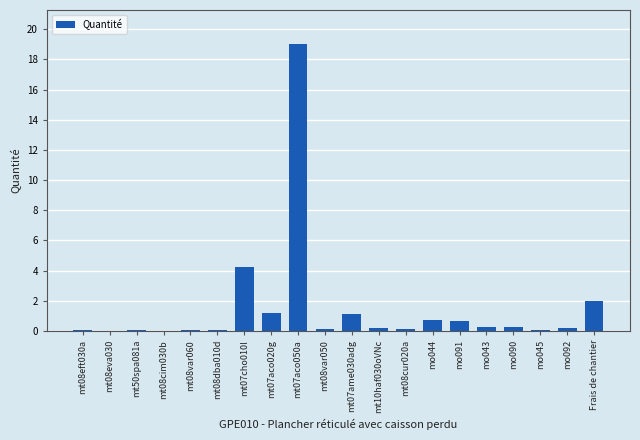

What is the maximum value shown in the chart?

19.0